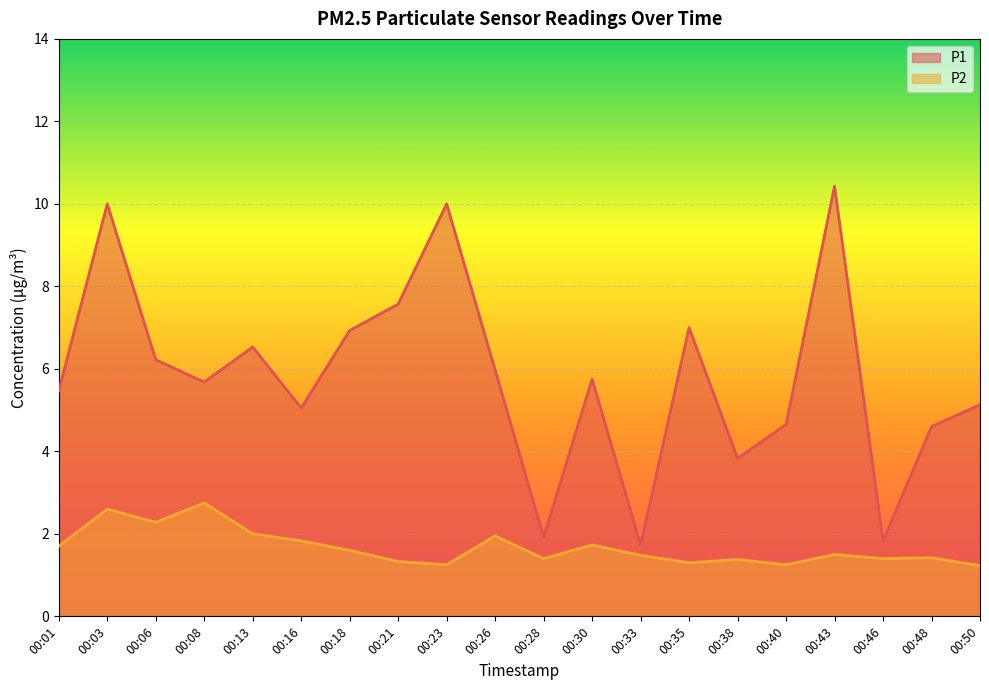

What is the highest value of the P1 series?

10.4